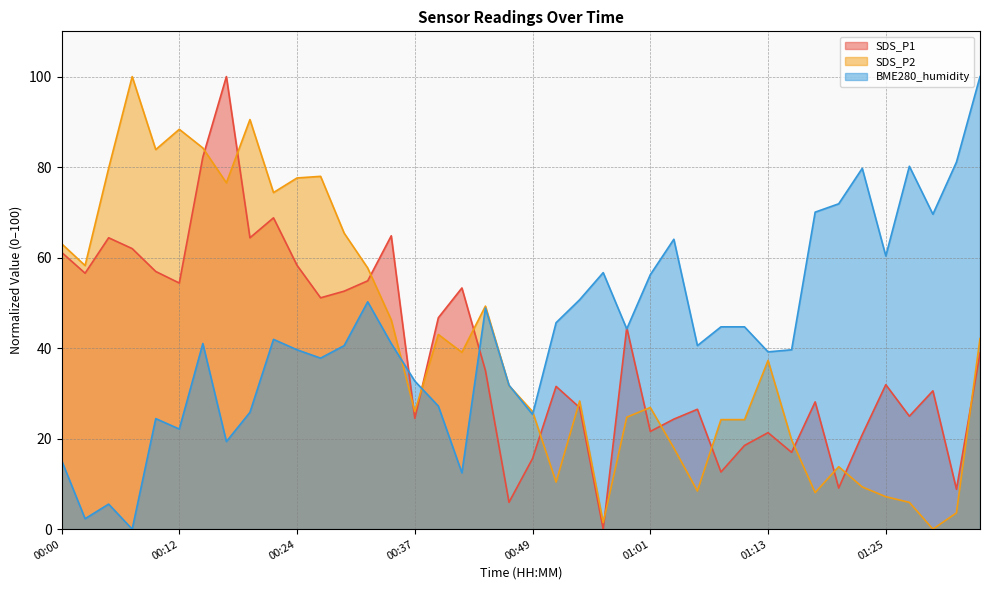

What is the label of the 35th point from the right?

00:12